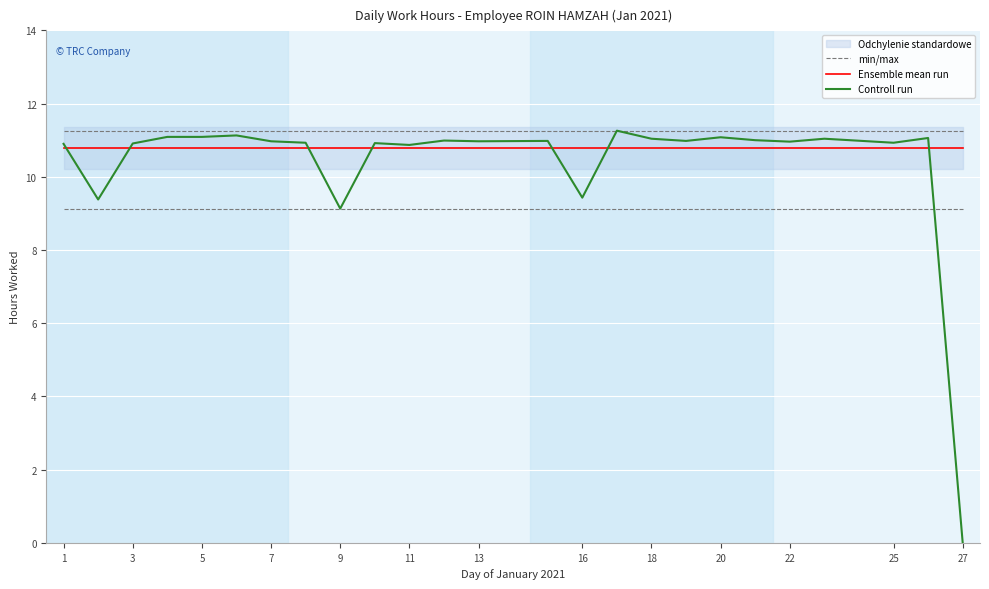

List the series in order of their overall mean, lowest first.

Controll run, Ensemble mean run, min/max